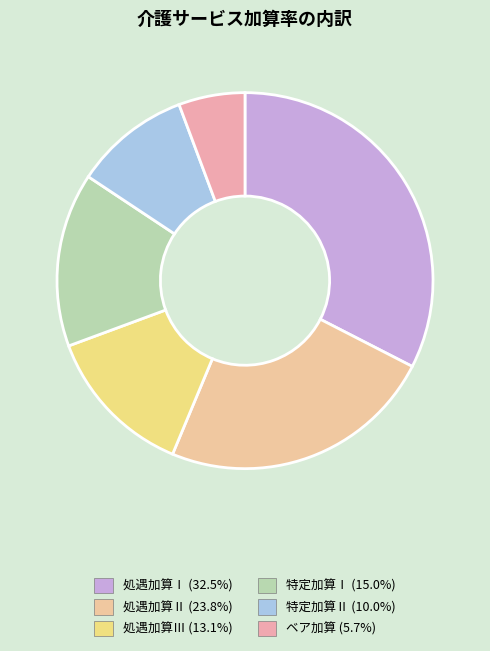

To the nearest percent, what is the combined percentage of 処遇加算Ⅲ and 処遇加算Ⅱ?

37%